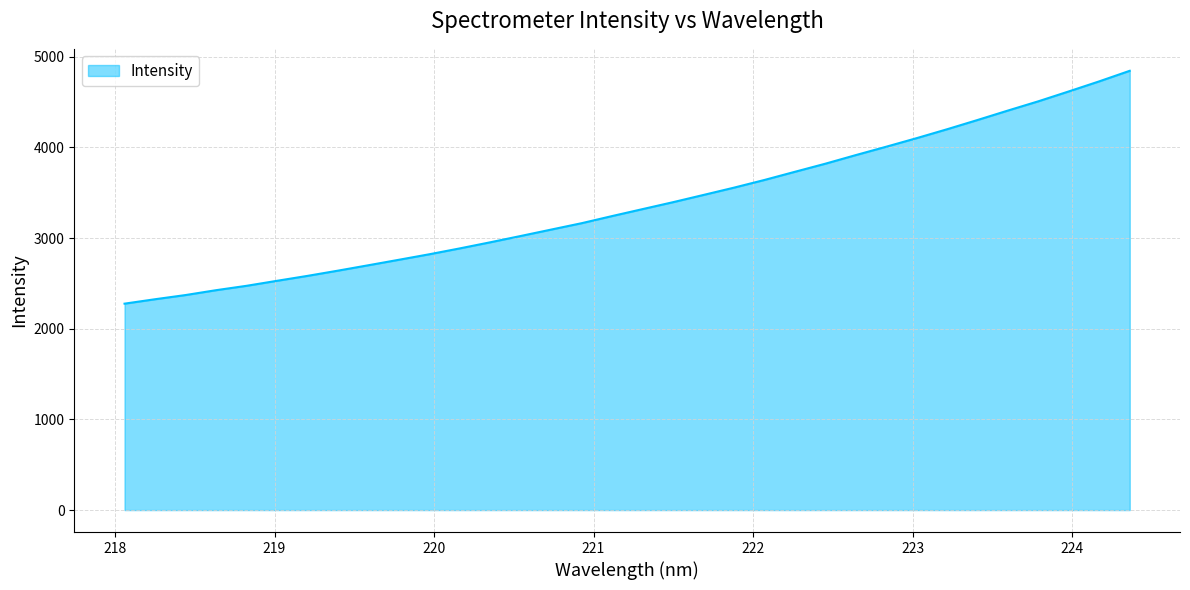

What is the greatest value displayed?

4844.5